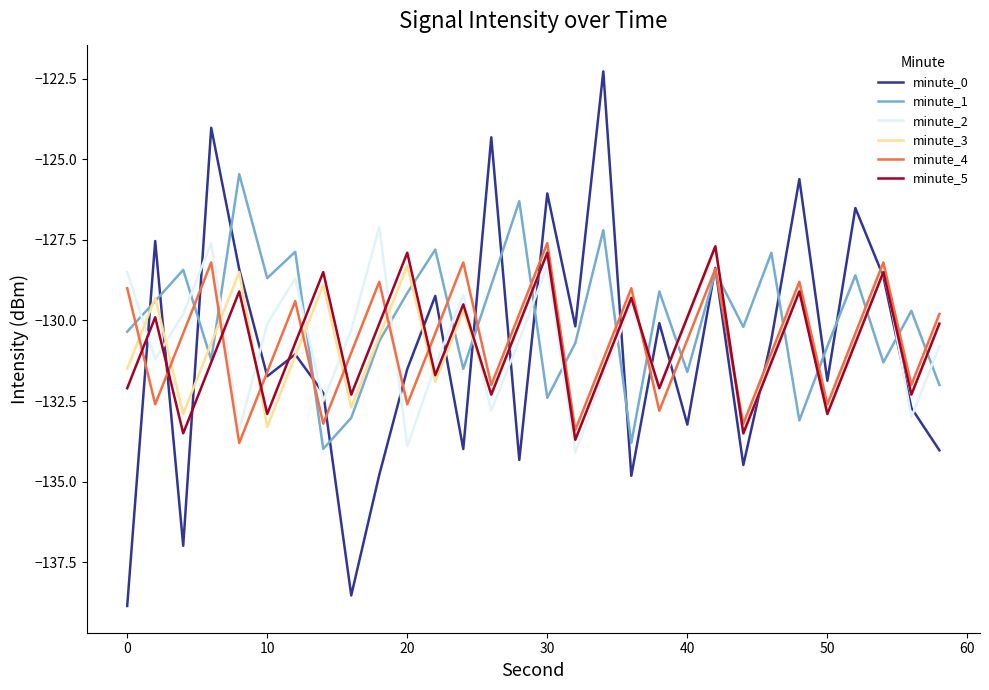

Which series has the widest spread of values?

minute_0